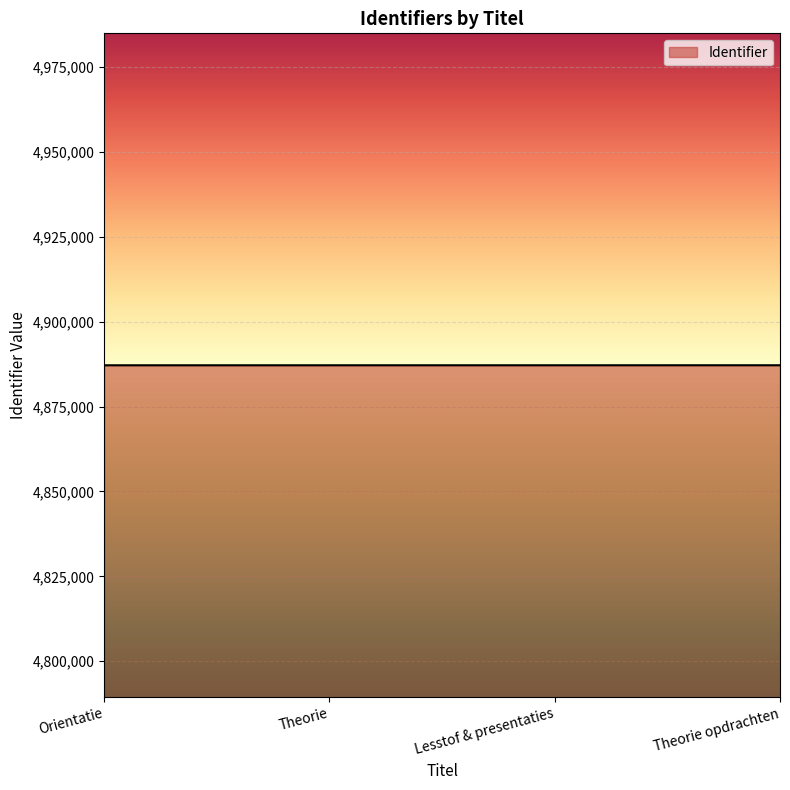

What is the minimum value shown in the chart?

4887167